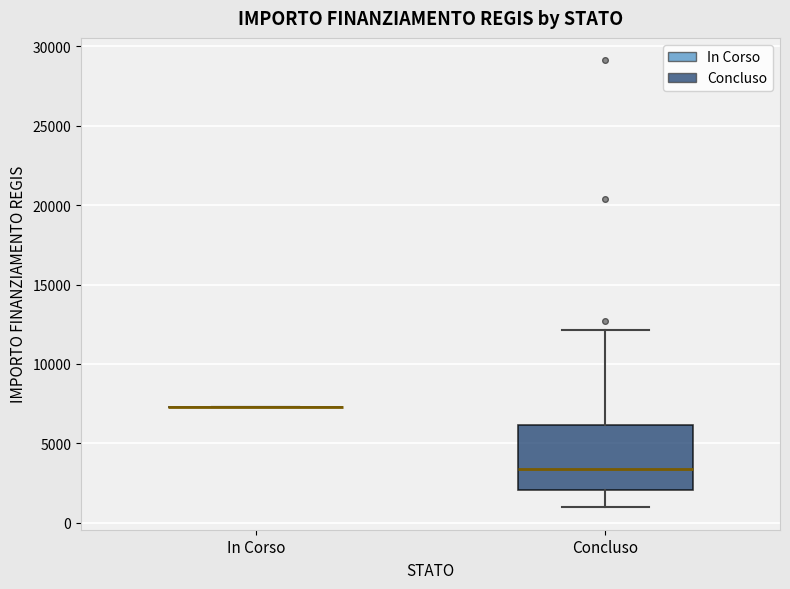

Which box is the tallest, from its lower edge to its upper edge?

Concluso